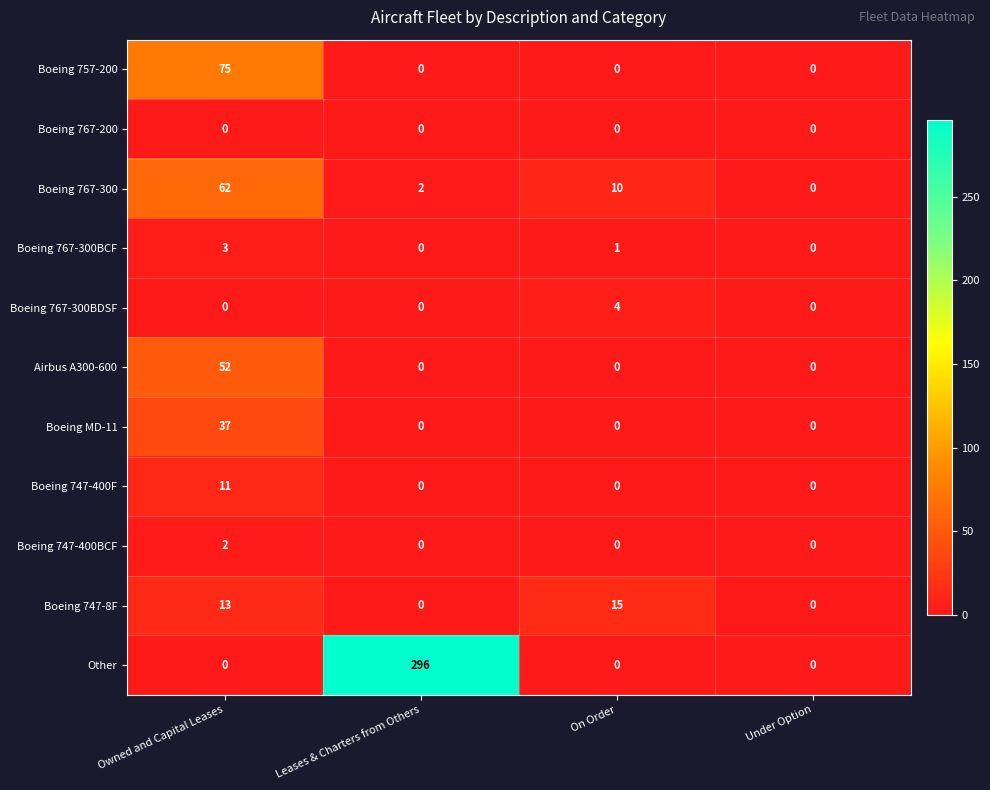

What is the difference between the Boeing 747-8F values at Owned and Capital Leases and Leases & Charters from Others?

13